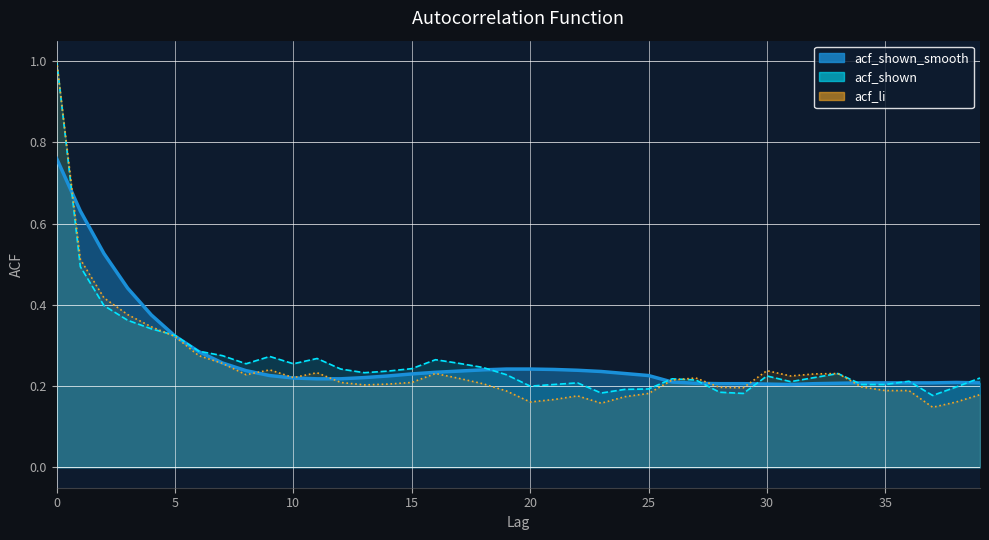

Where is acf_li nearest to the value 0?

37